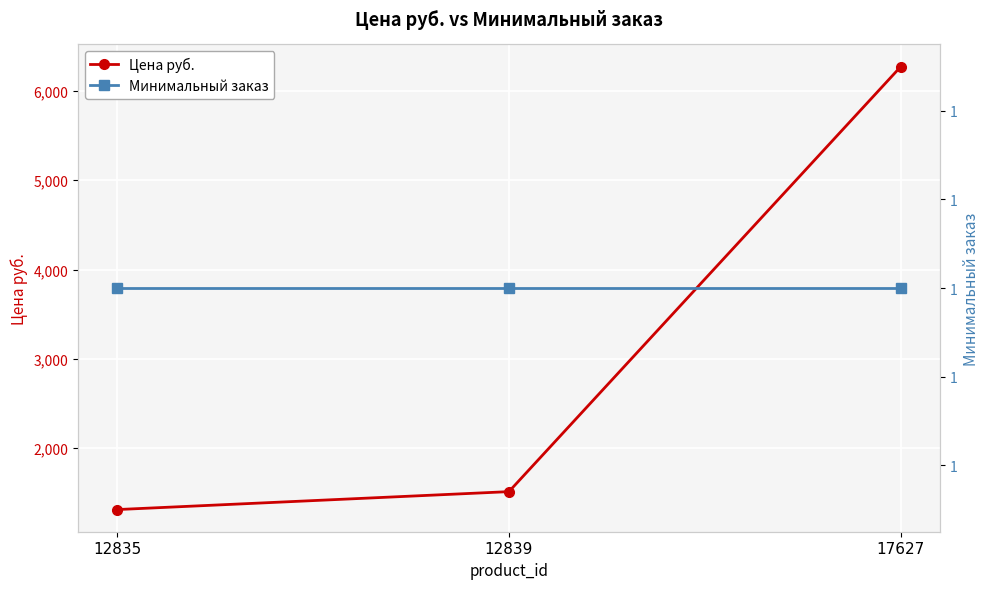

Where does the Цена руб. series first go above 1514?

12839